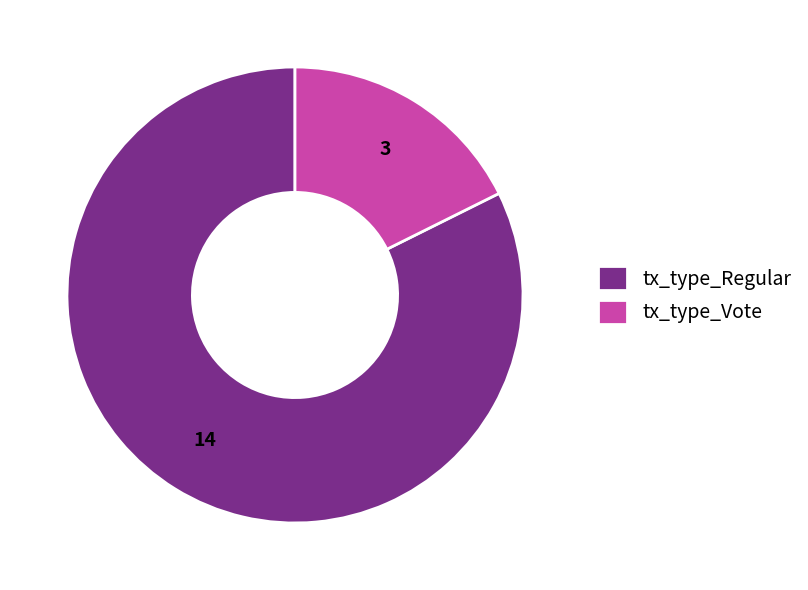

What is the largest slice in the pie chart?

tx_type_Regular